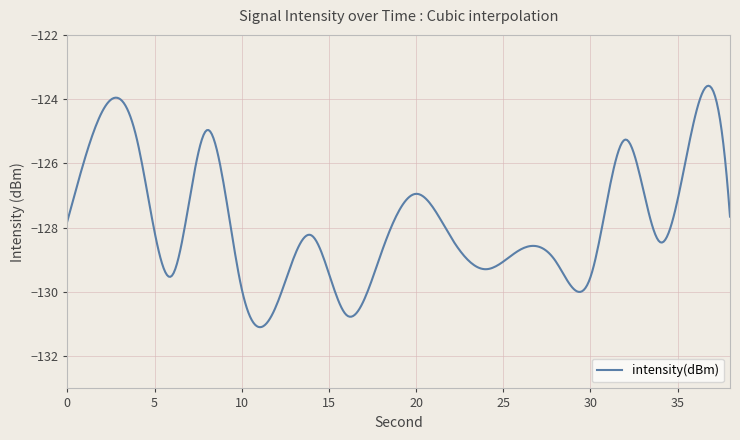

What is the greatest value displayed?

-123.6